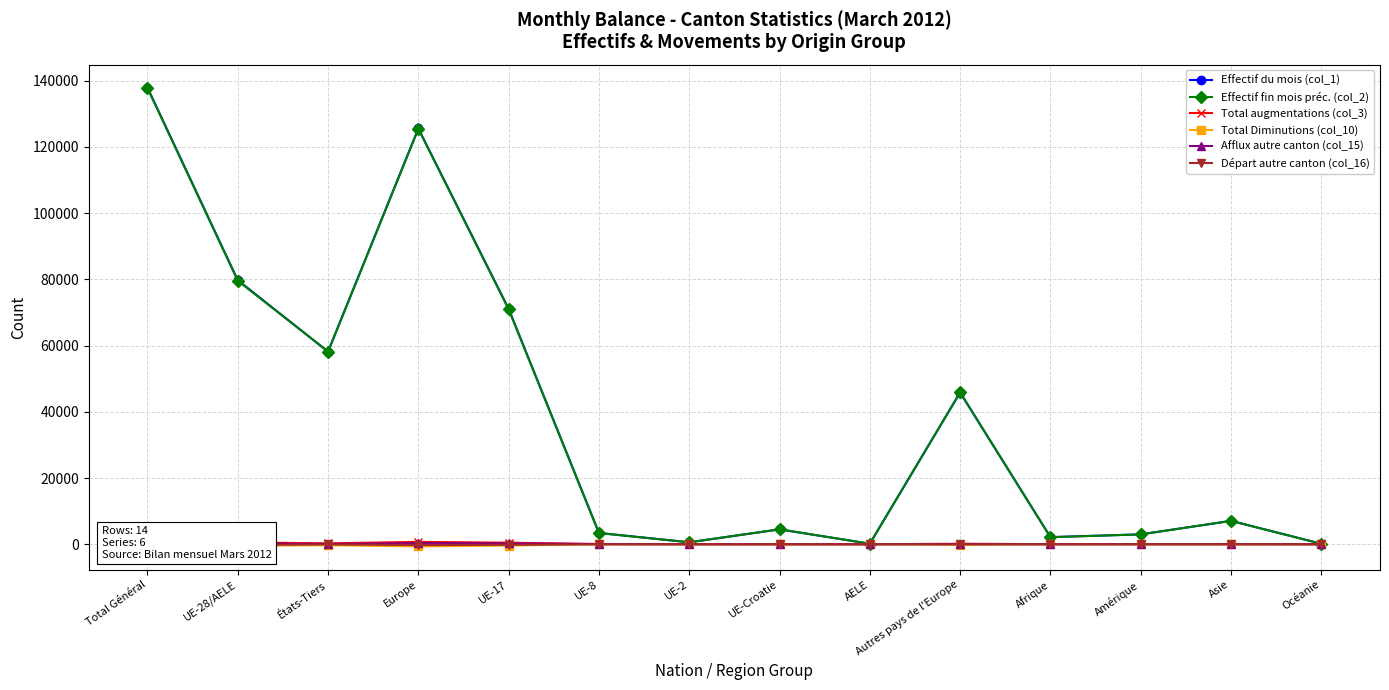

How many lines are shown in the chart?

6